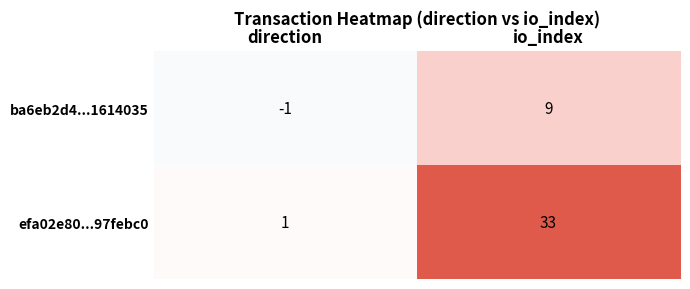

At direction, list the series in order from largest to smallest.

efa02e80...97febc0, ba6eb2d4...1614035